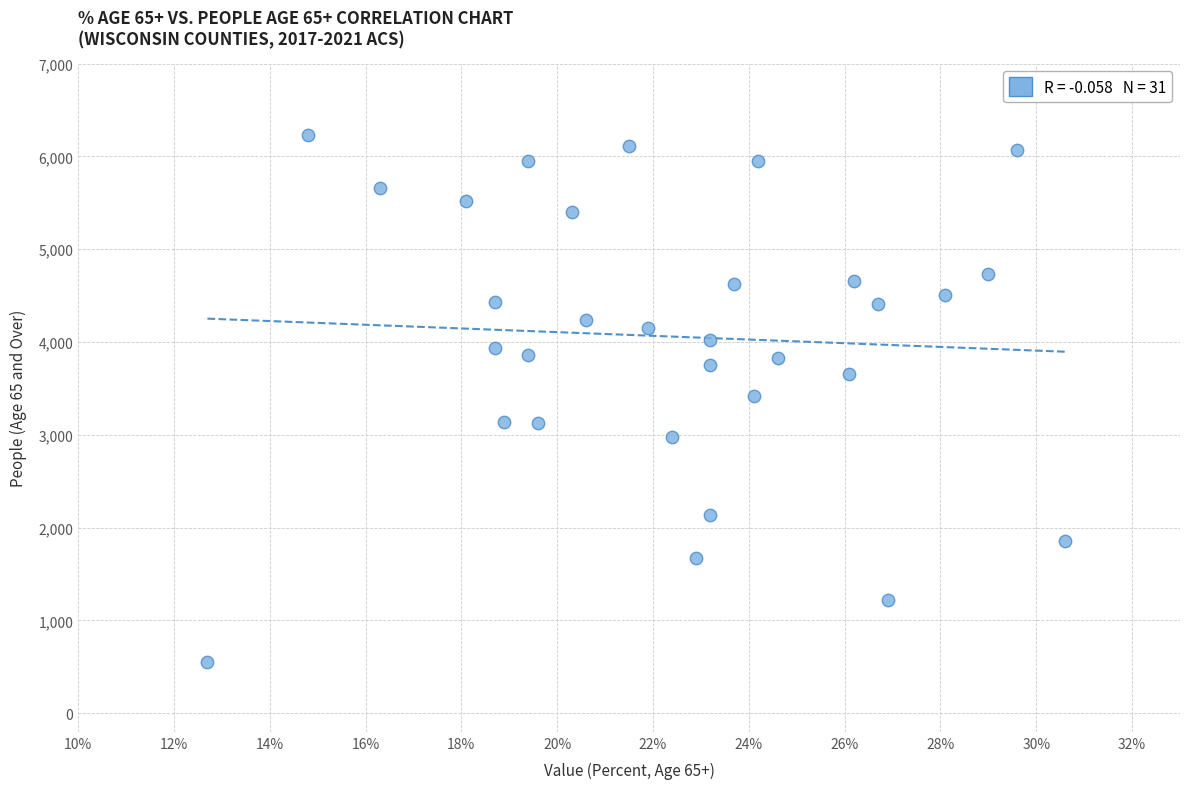

What is the range of Y values (max minus min)?

5679